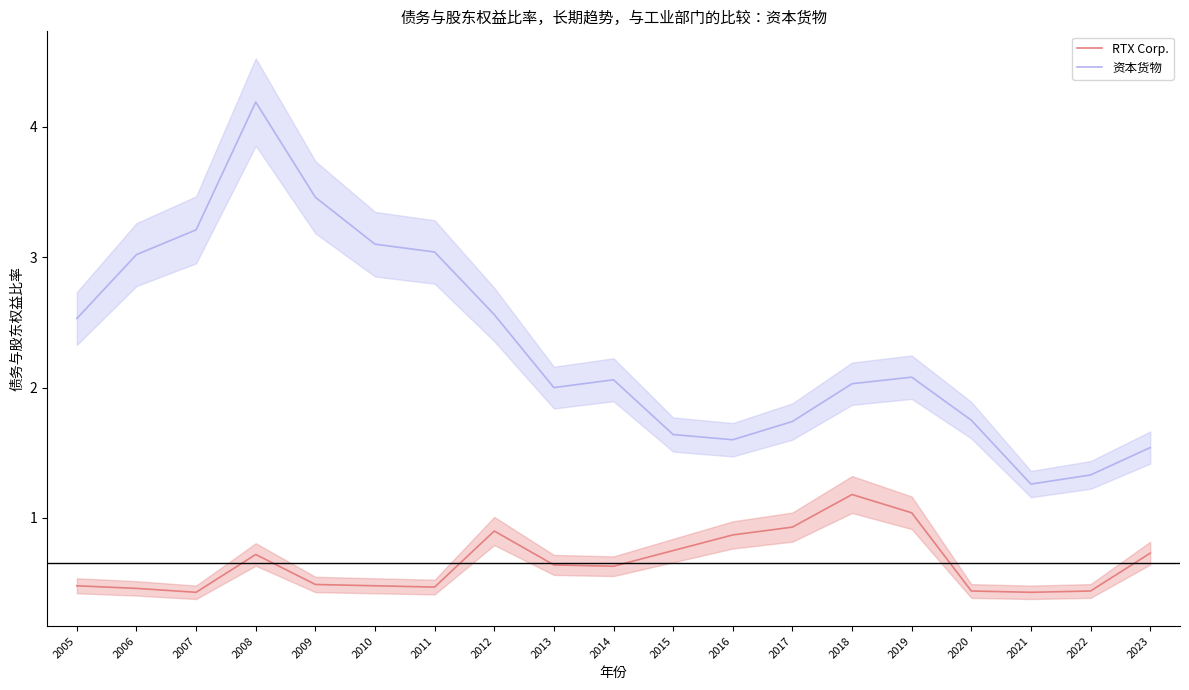

In 资本货物, how many points are lower than both neighbors (excluding endpoints)?

3